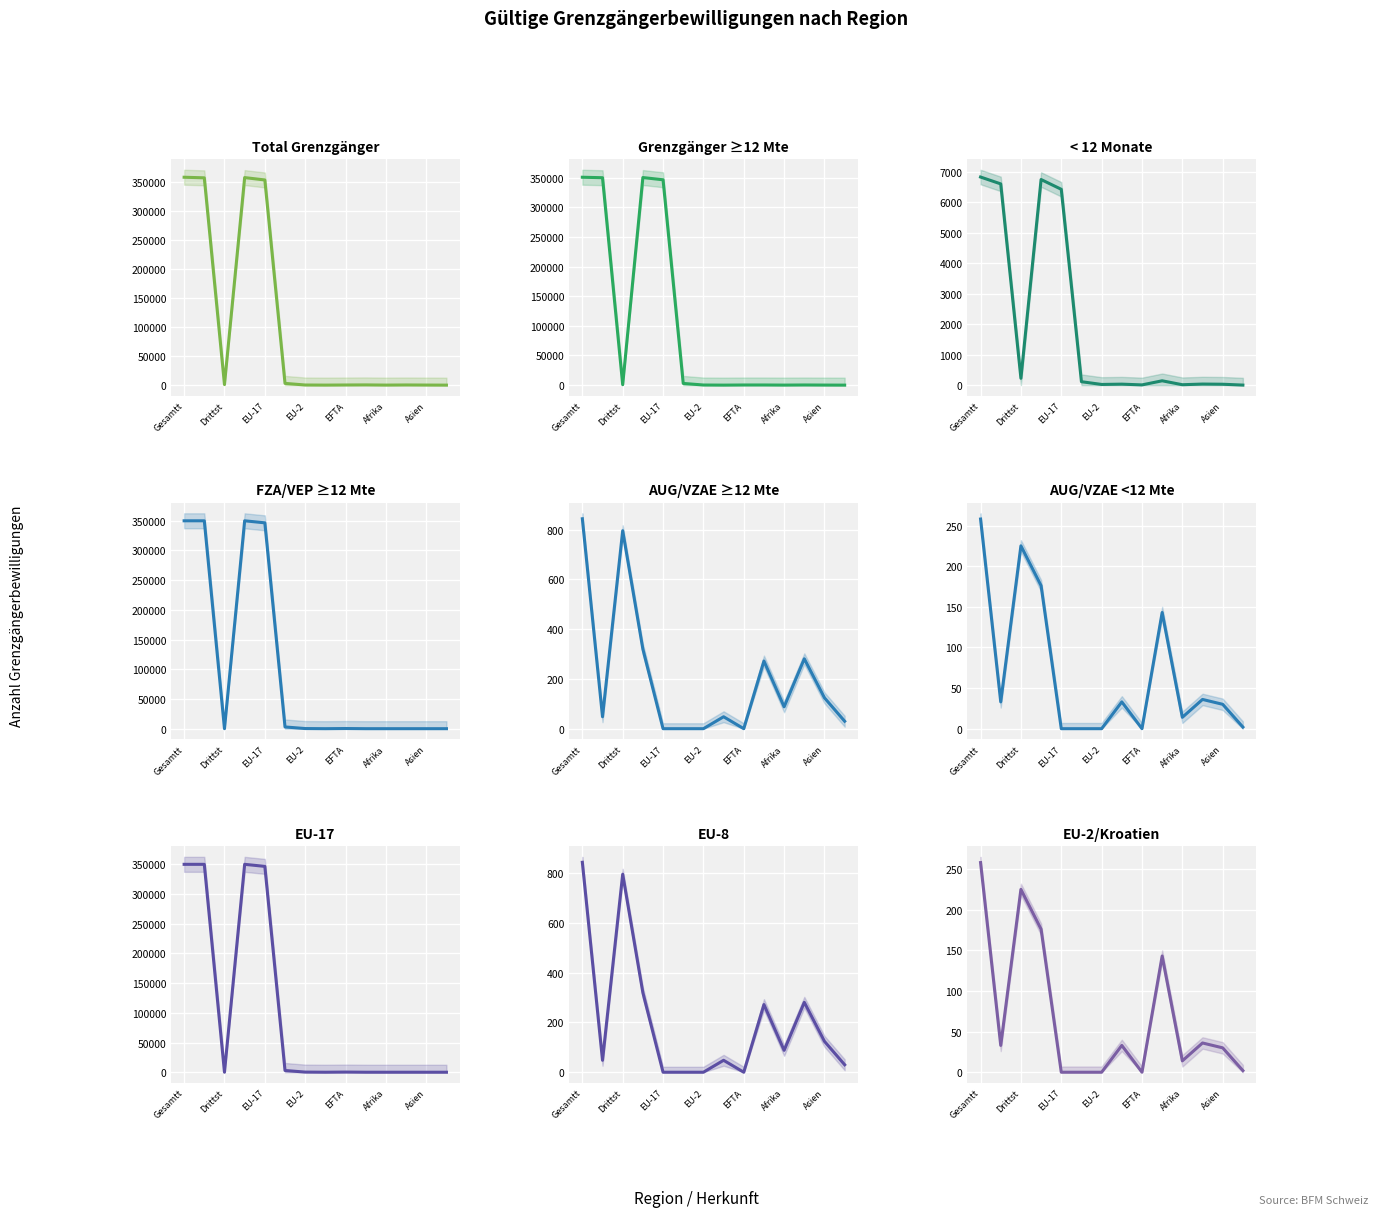

Does the chart display data point markers on the line(s)?

No